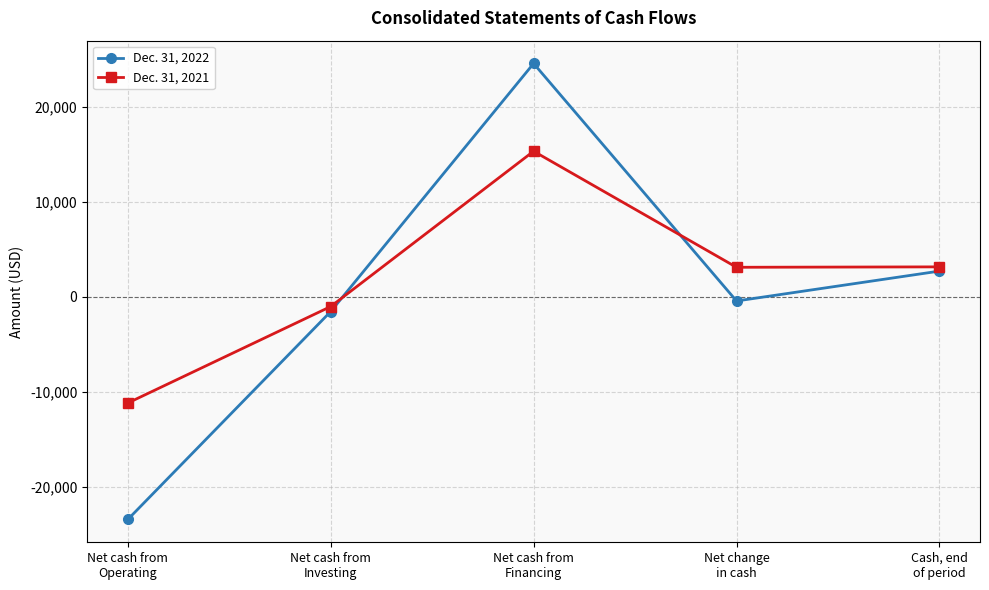

What position from the left is Cash, end
of period?

5